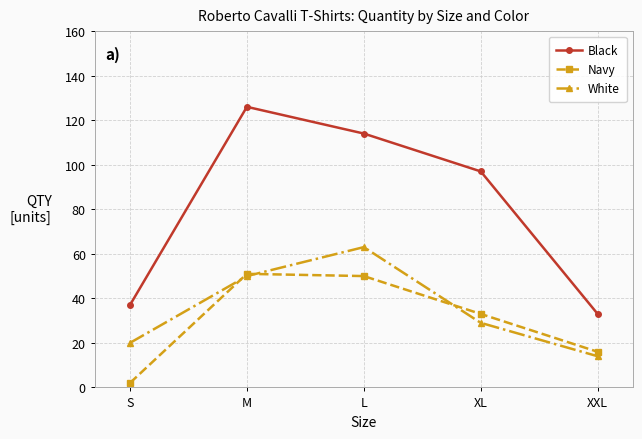

True or false: Black has a value of 114 at L.

True